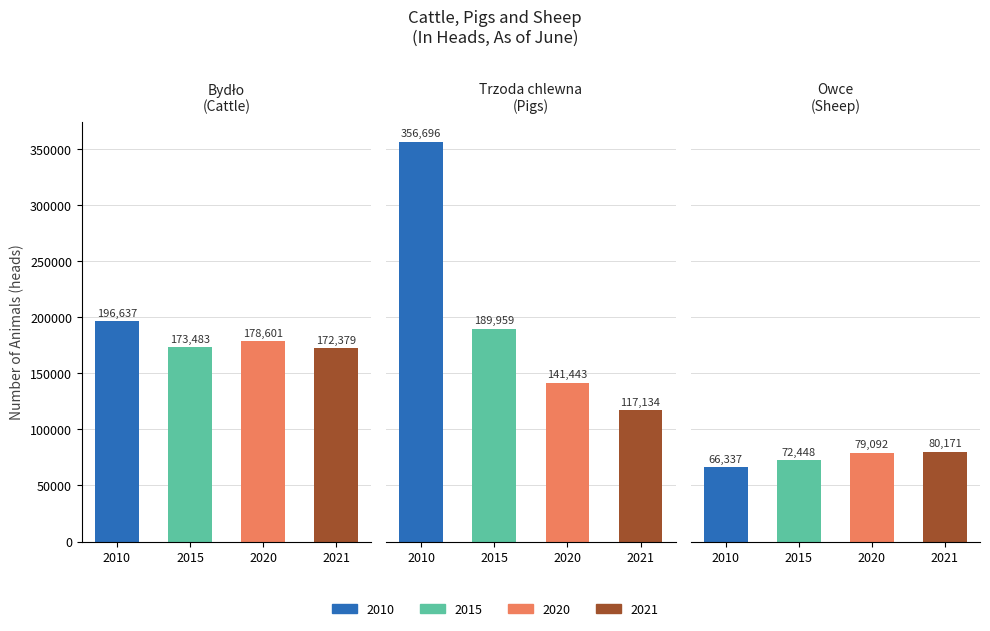

Count the number of data series in this chart.

3